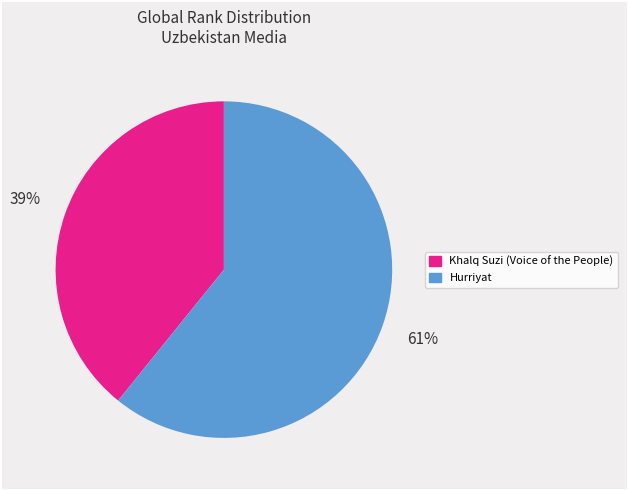

Which category accounts for the majority?

Hurriyat